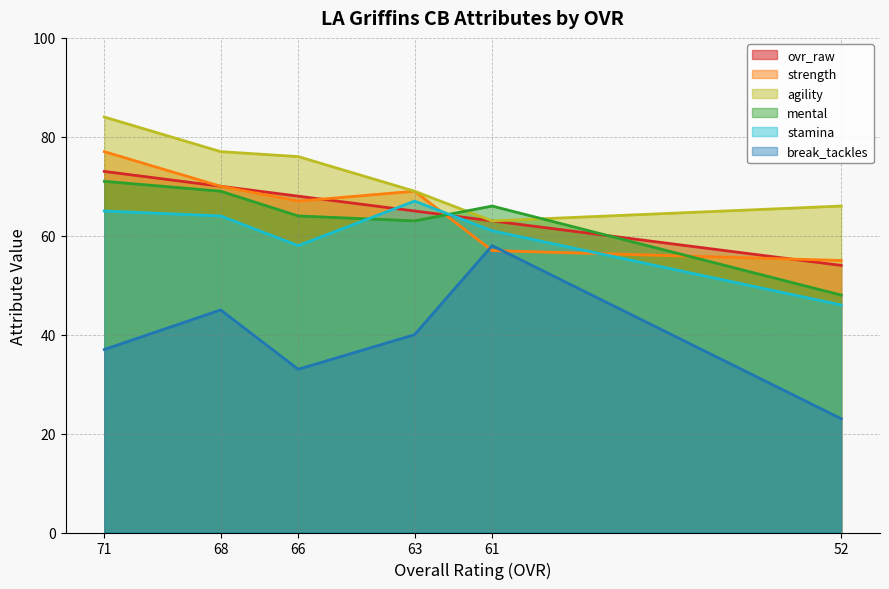

Where is break_tackles nearest to the value 40?

63